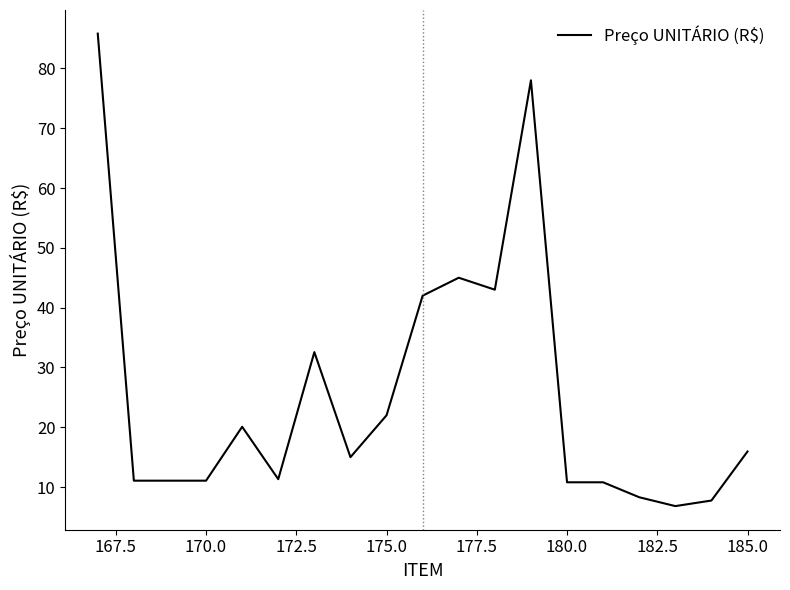

How many lines are shown in the chart?

1